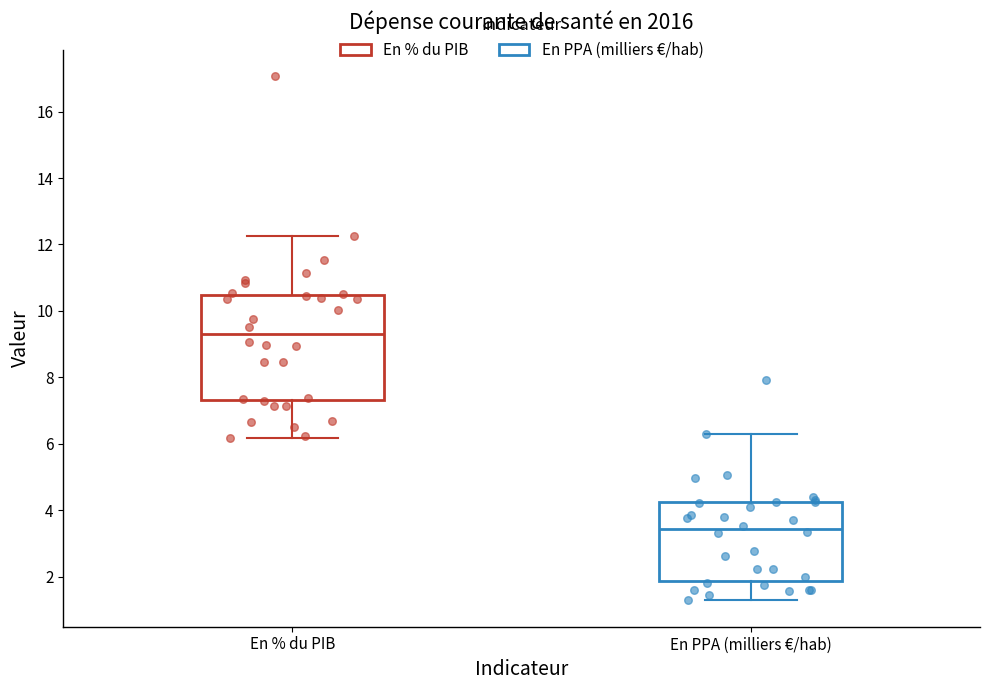

Reading left to right, transcribe this box plot: for each box, give where its median line is, the range the box spans, and where its two whiskers end, as read against the y-axis. The values are not printed on the chart, so give them approximately, as read against the axis.

En % du PIB: median 9.2, box 7.4 to 10.4, whiskers 6.2 to 12.2
En PPA (milliers €/hab): median 3.4, box 1.8 to 4.2, whiskers 1.2 to 6.4